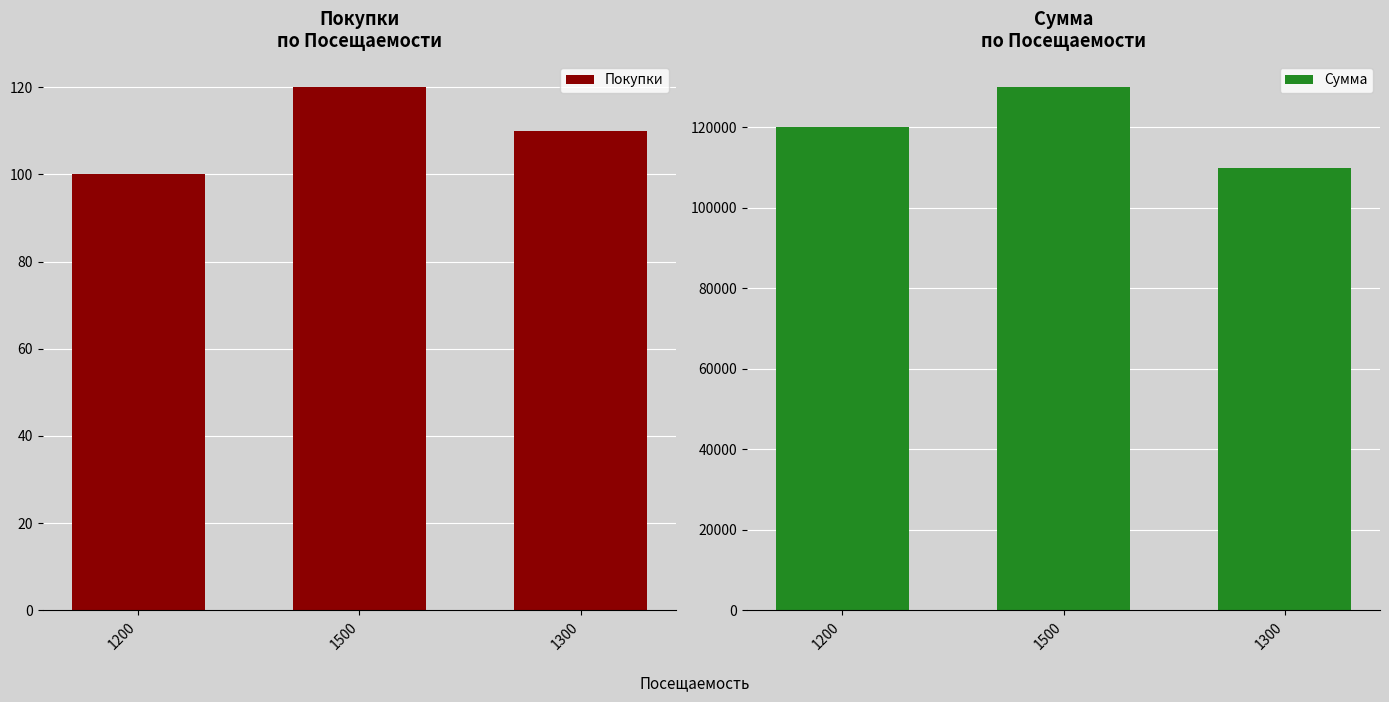

Reading left to right, what are all the values shown in this chart?

Покупки: 1200=100	1500=120	1300=110
Сумма: 1200=120000	1500=130000	1300=110000